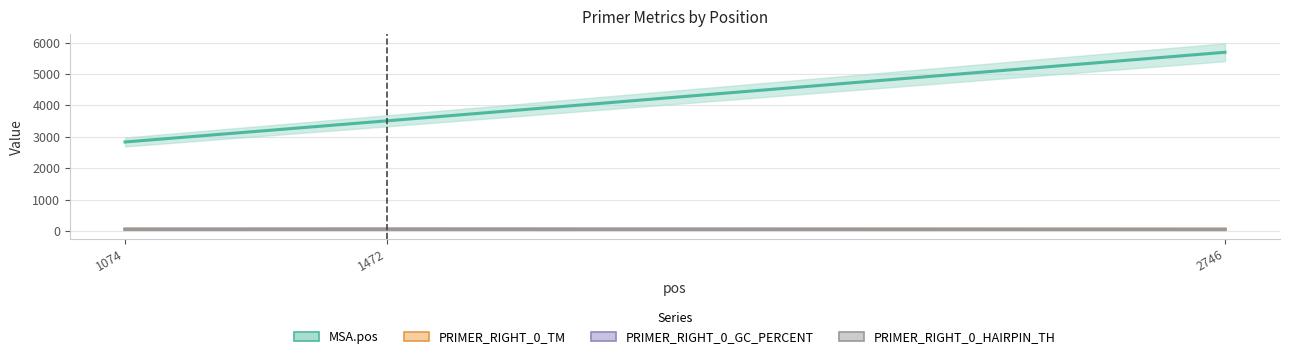

Rank the series by their maximum value, from highest to lowest.

MSA.pos, PRIMER_RIGHT_0_TM, PRIMER_RIGHT_0_GC_PERCENT, PRIMER_RIGHT_0_HAIRPIN_TH